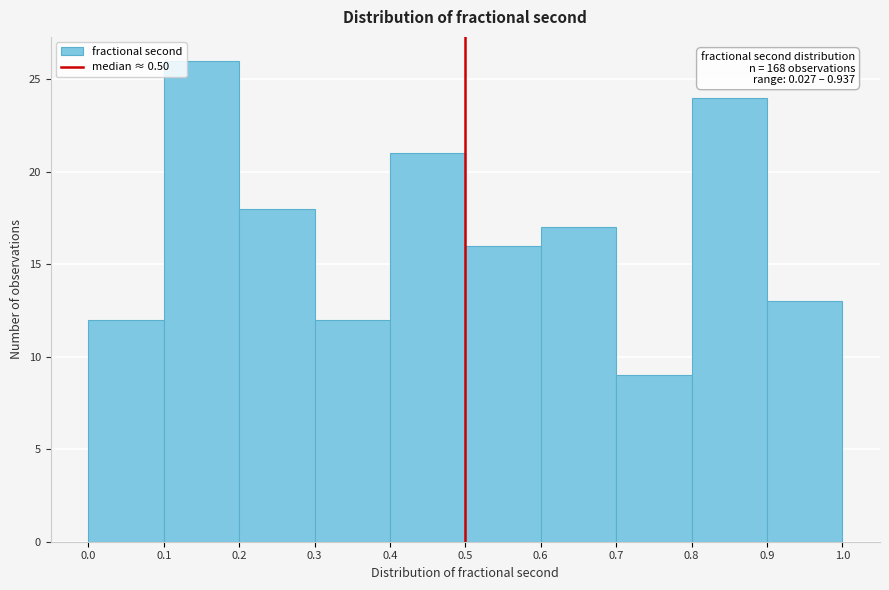

Over which range of the x-axis is the bar tallest?

0.1 to 0.2